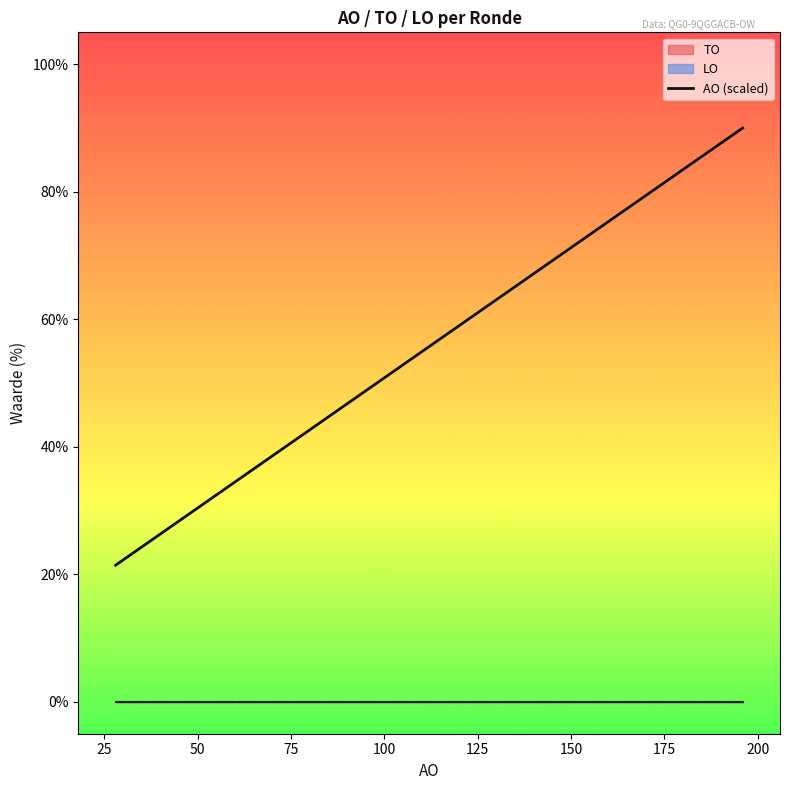

The chart shows a value of 113.8 at 23. True or false?

False